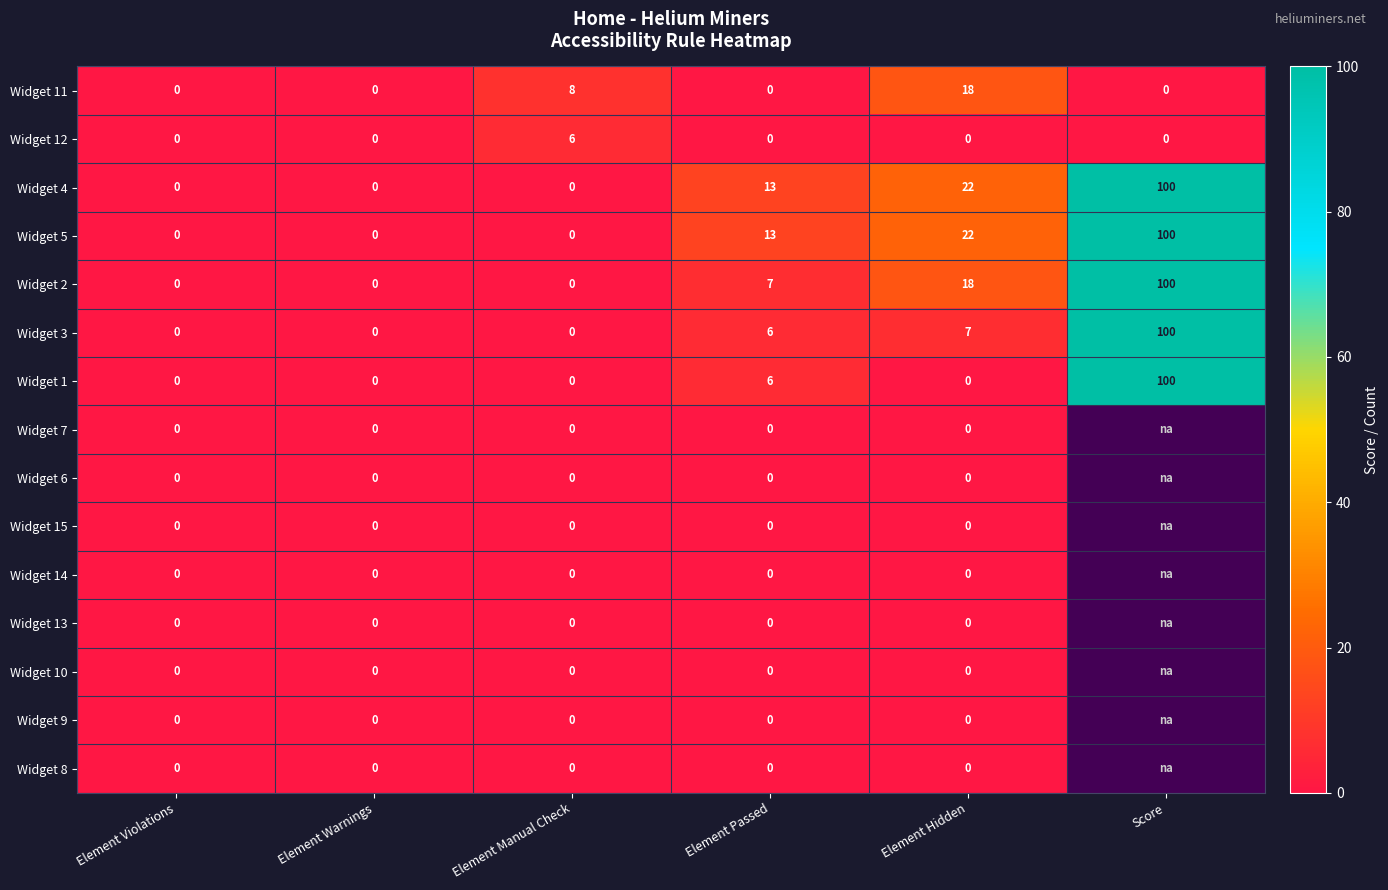

What is the difference between the maximum and second lowest values in the Widget 5 series?

100